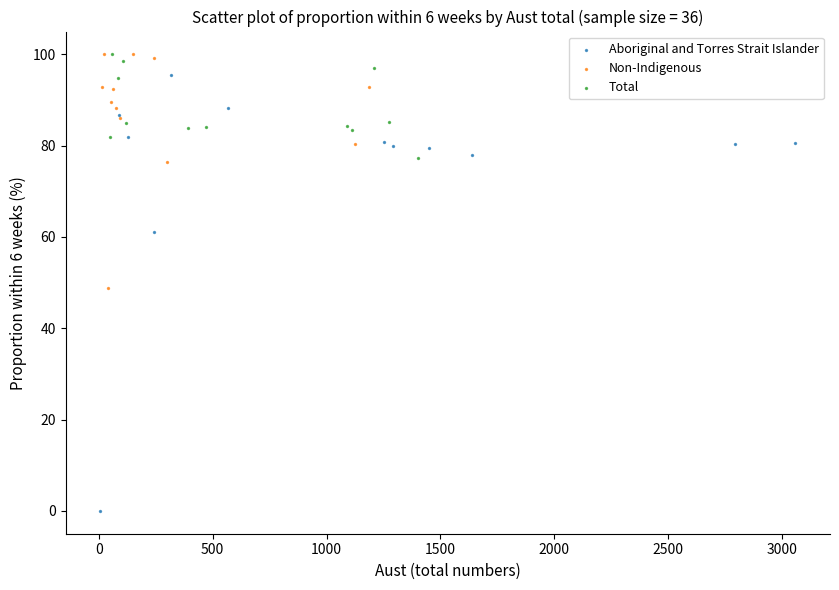

Which series contains the lowest Y value?

Aboriginal and Torres Strait Islander